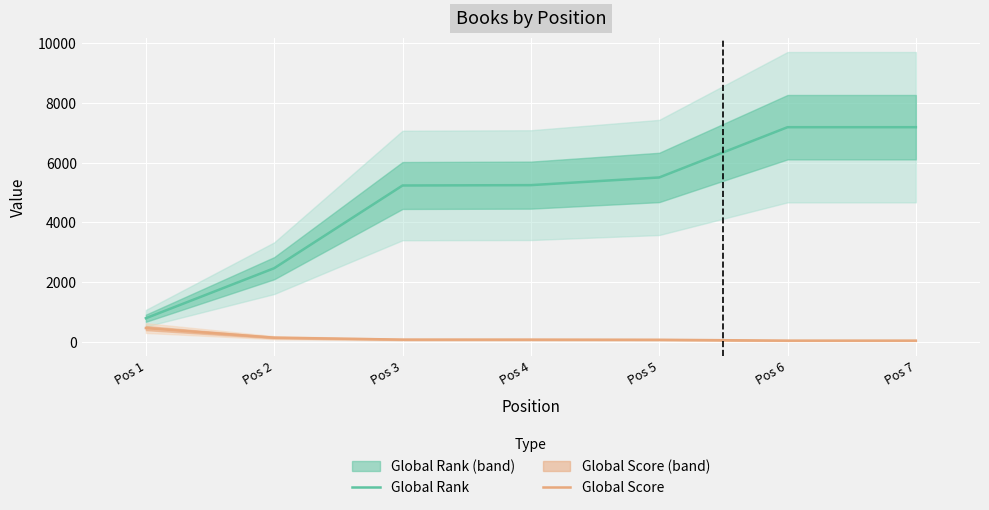

What is the value of the Global Rank point at the 7th from the left?

7191